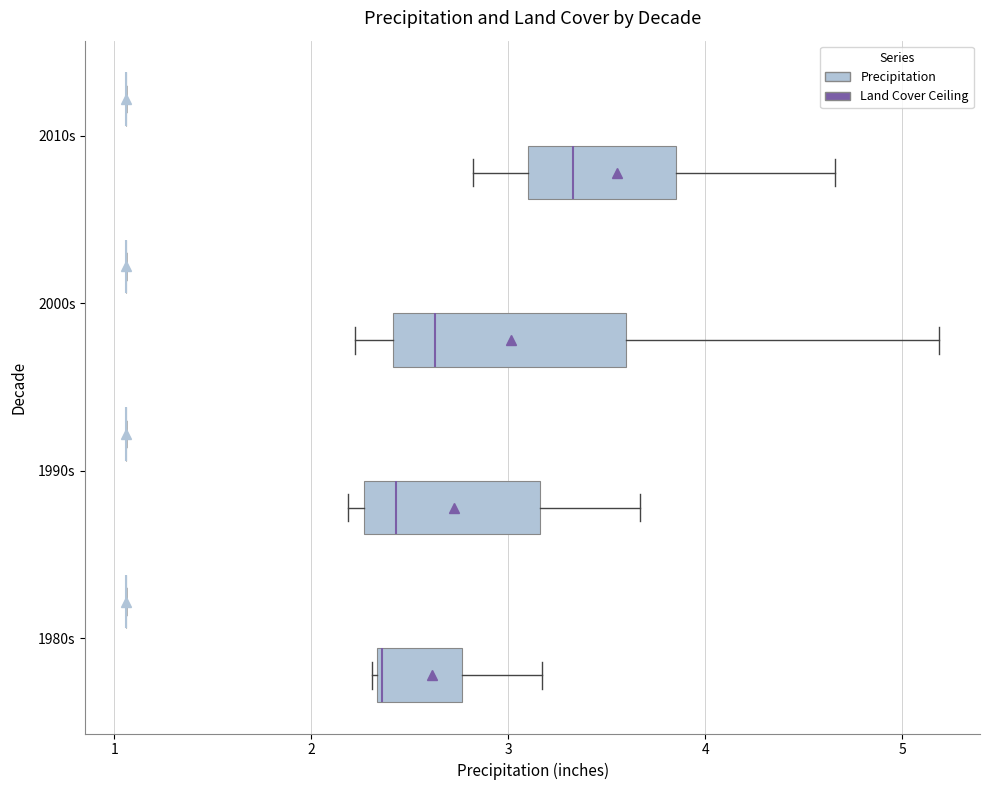

Comparing the boxes themselves (not the whiskers), which one is the widest?

2000s (Precipitation)